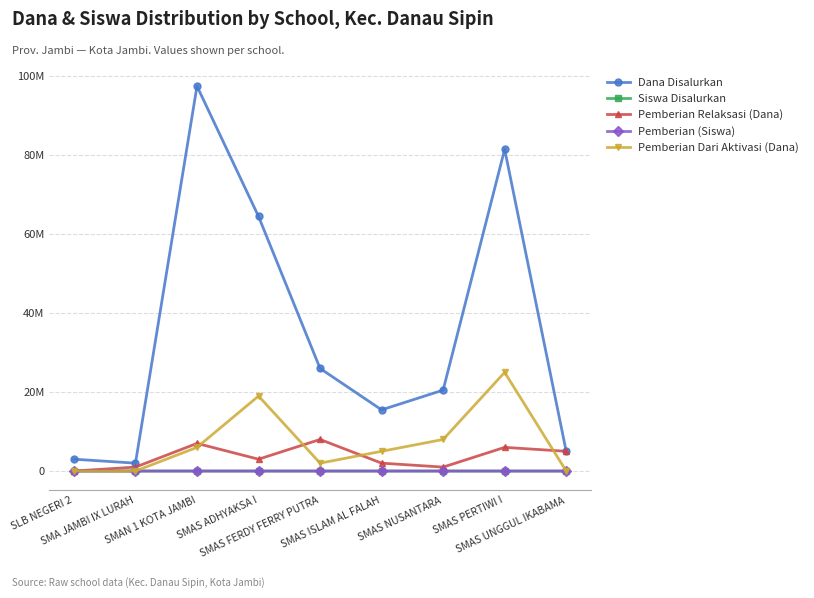

What is the maximum value shown in the chart?

97500000